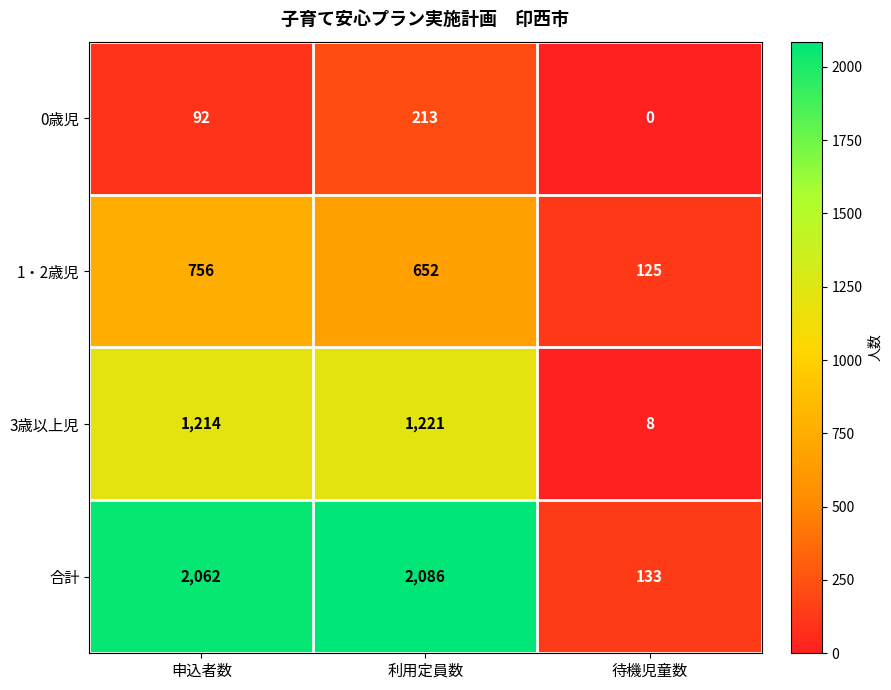

Count the number of categories in the chart.

3